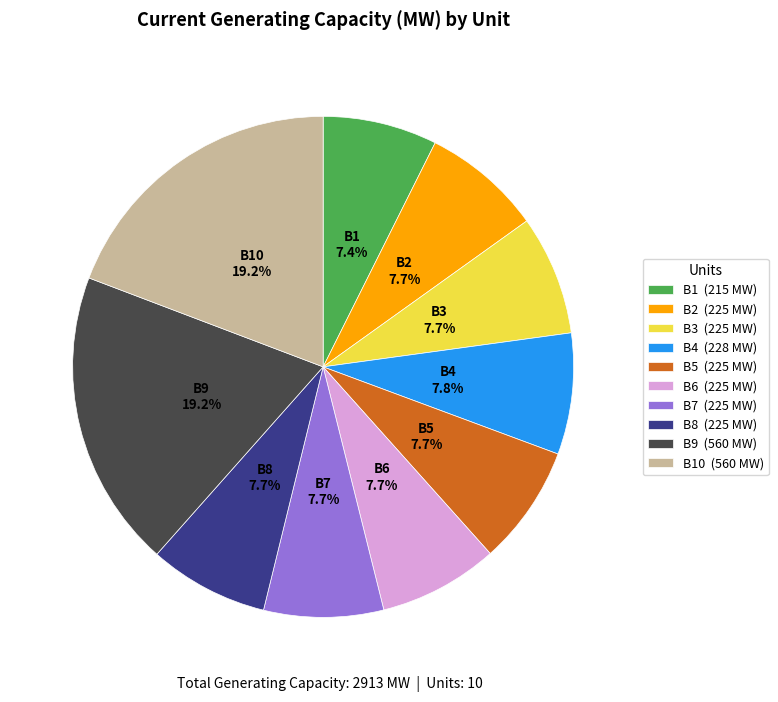

Approximately how many times larger is the value at B3 (225 MW) compared to B6 (225 MW)?

1.0